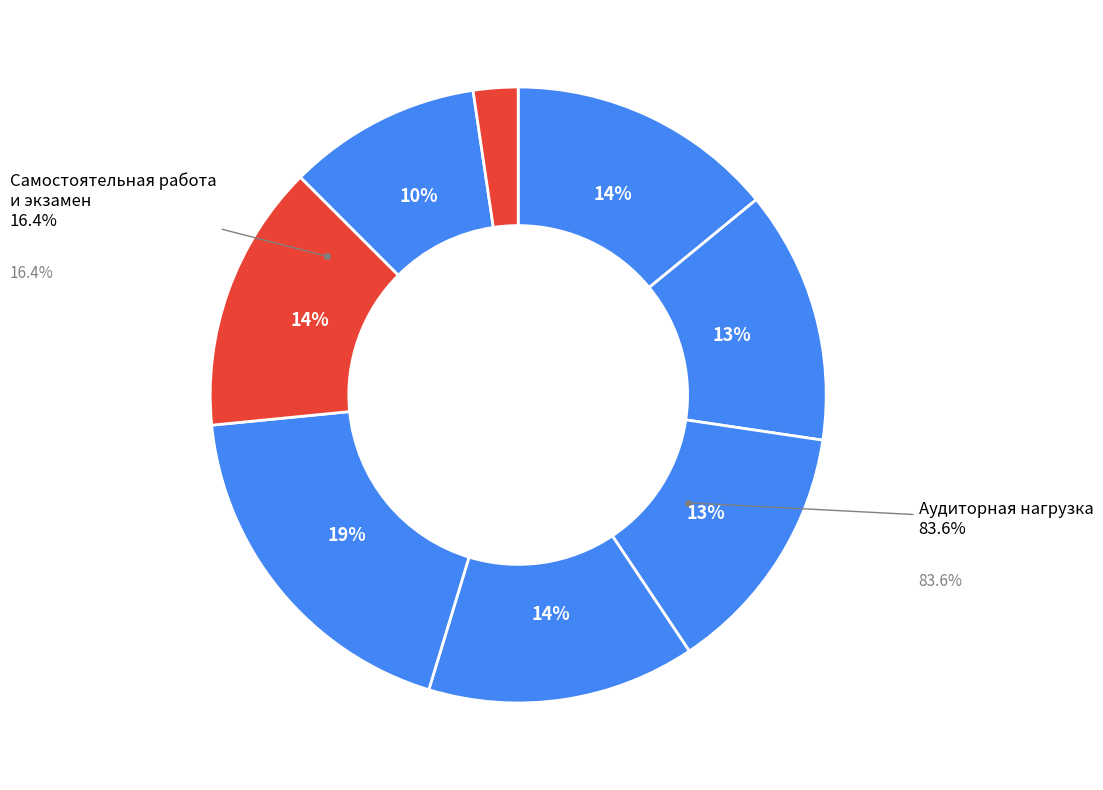

To the nearest percent, what is the difference between the largest and smallest slice percentages?

16%